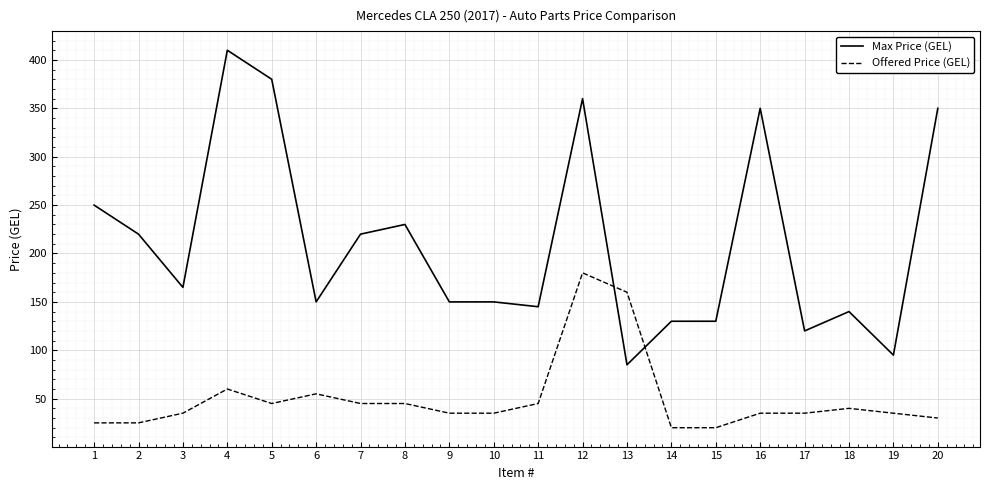

Rank the series by their maximum value, from highest to lowest.

Max Price (GEL), Offered Price (GEL)